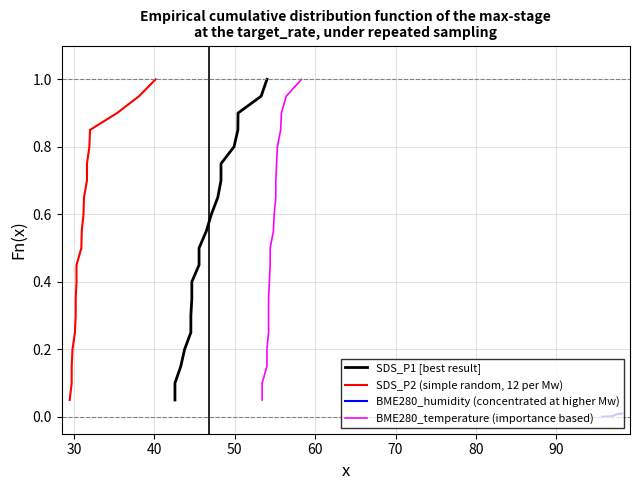

Which series has the largest range (max minus min)?

SDS_P1 [best result]